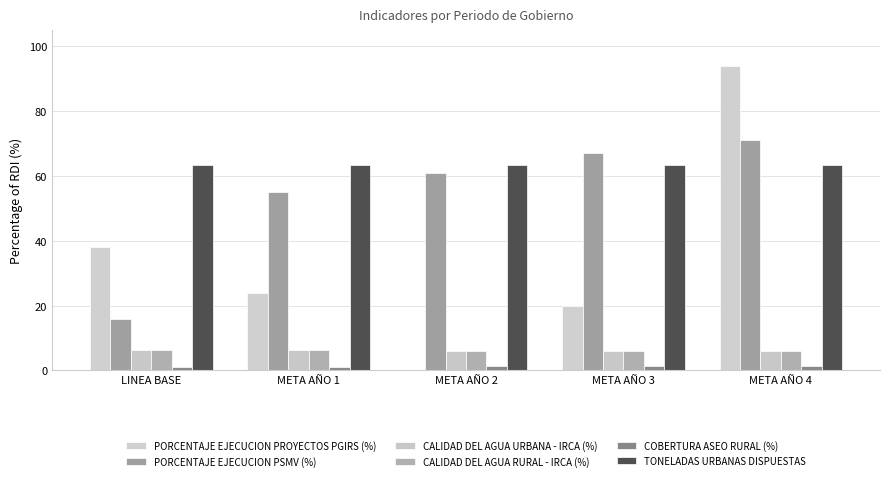

What is the sum of the COBERTURA ASEO RURAL (%) values at META AÑO 3 and LINEA BASE?

2.3